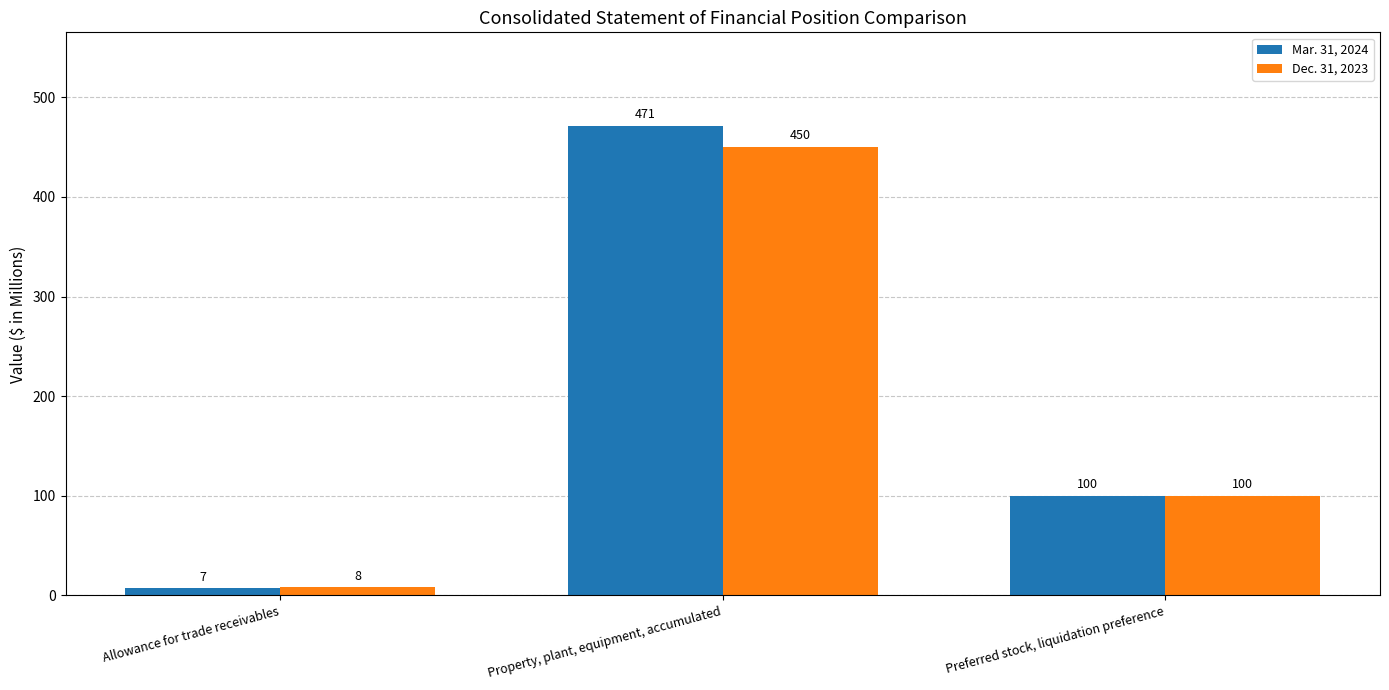

What is the total value across all series at Allowance for trade receivables?

15